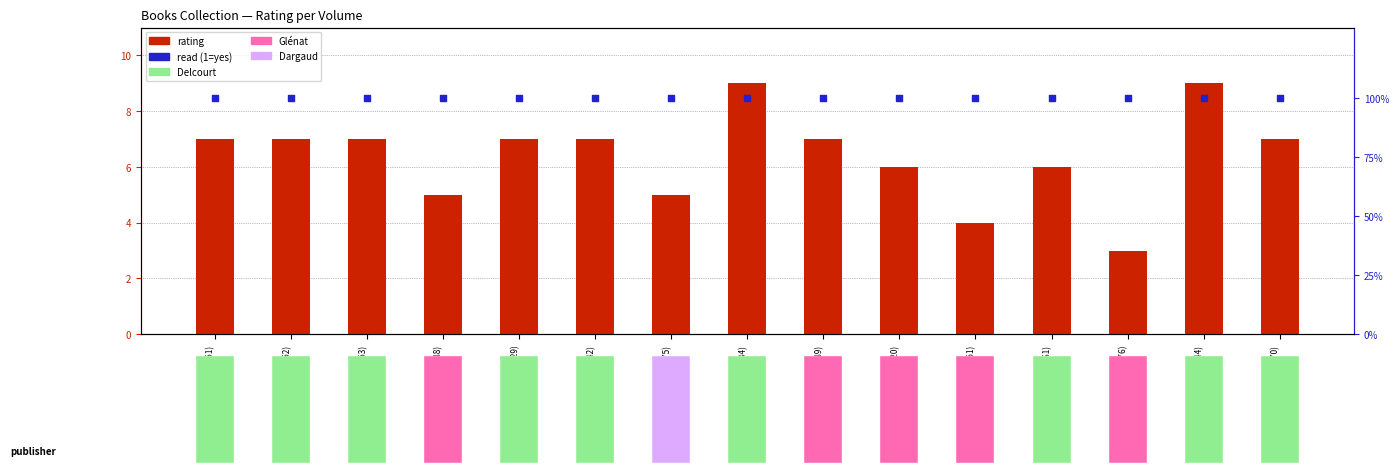

At which category is the sum across all series the highest?

Delcourt(384)